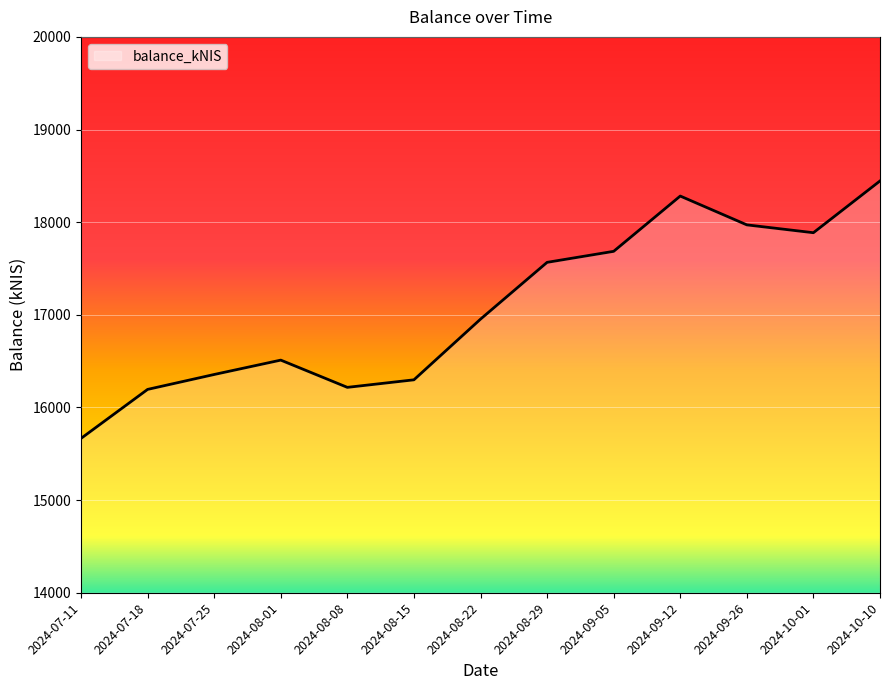

Which label corresponds to the largest value in the chart?

2024-10-10